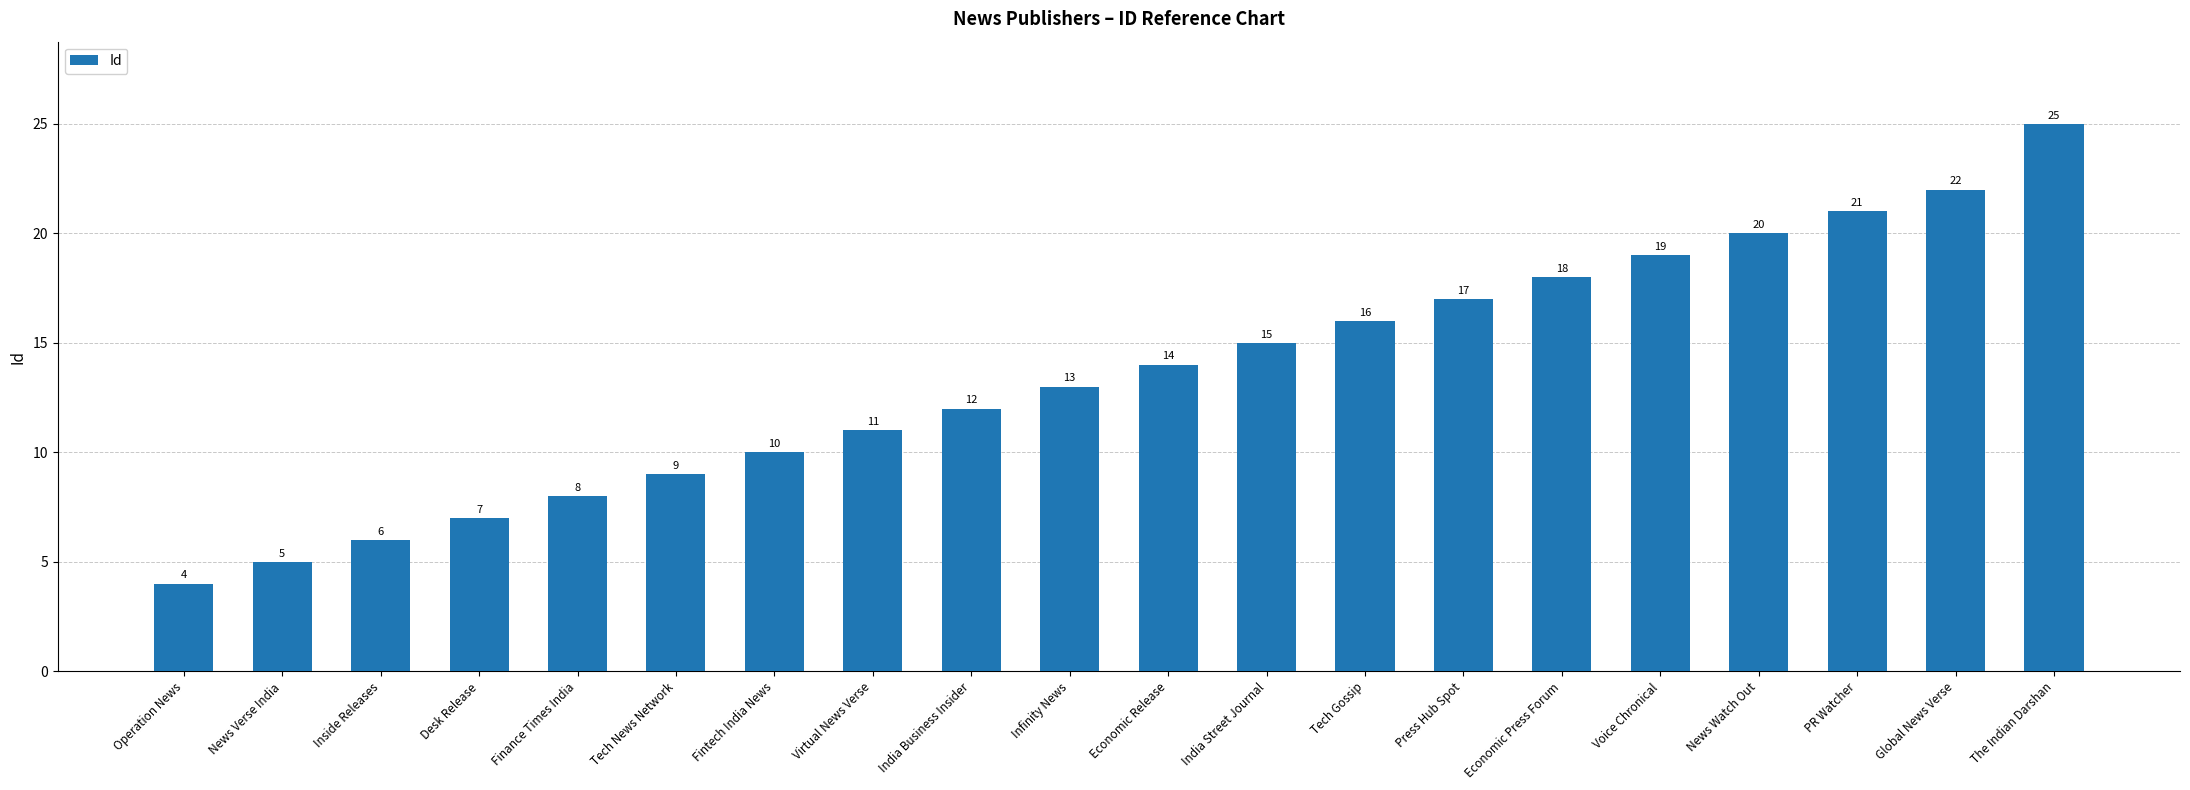

What is the change in value from India Business Insider to News Watch Out?

+8